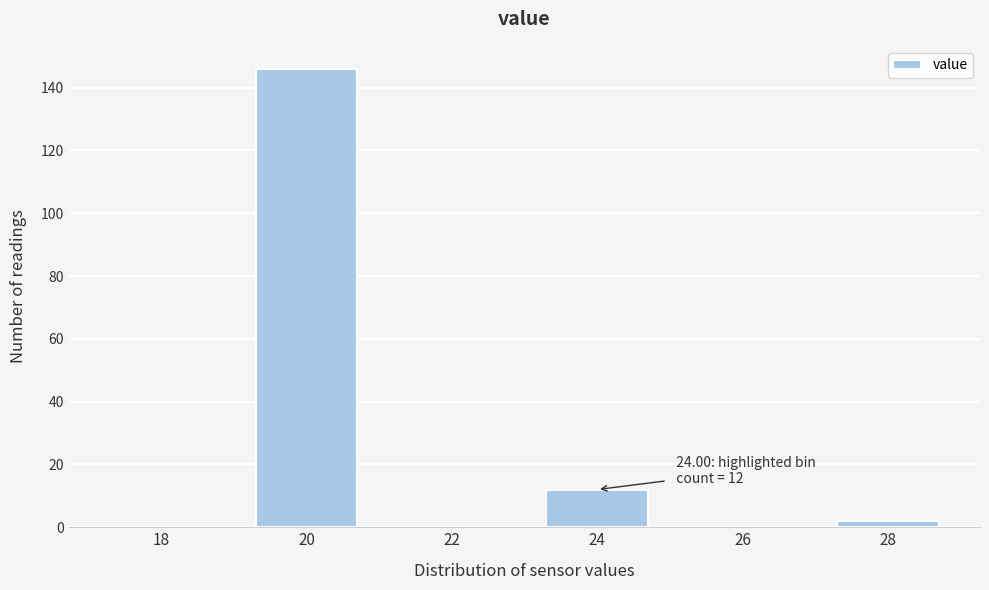

Reading left to right, transcribe all the data shown in this chart.

18=0	20=146	22=0	24=12	26=0	28=2